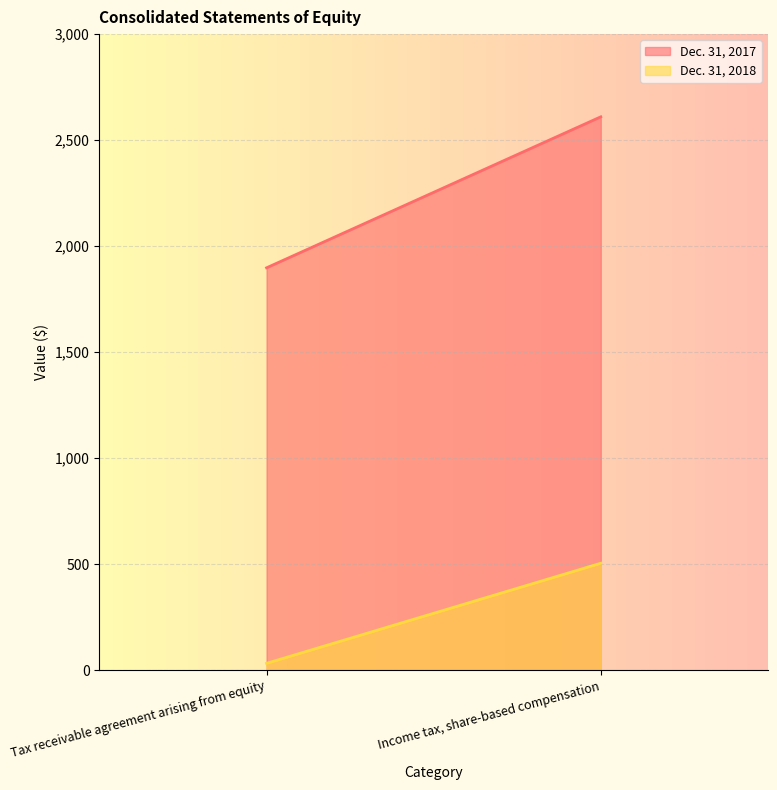

What is the value of the Dec. 31, 2017 point at the 2nd from the left?

2610